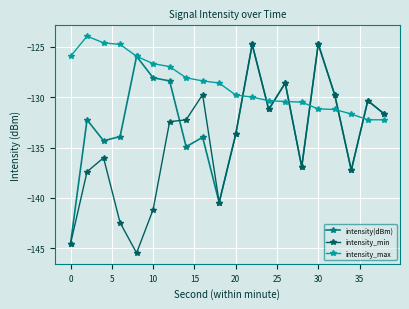

How many values in the intensity_min series exceed -132?

8